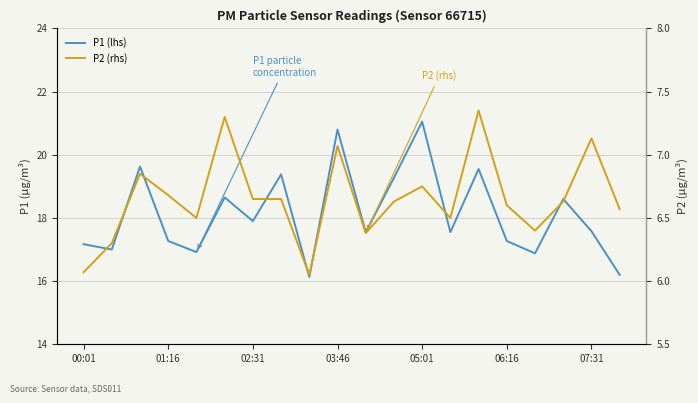

Rank the series by their maximum value, from lowest to highest.

P2 (rhs), P1 (lhs)